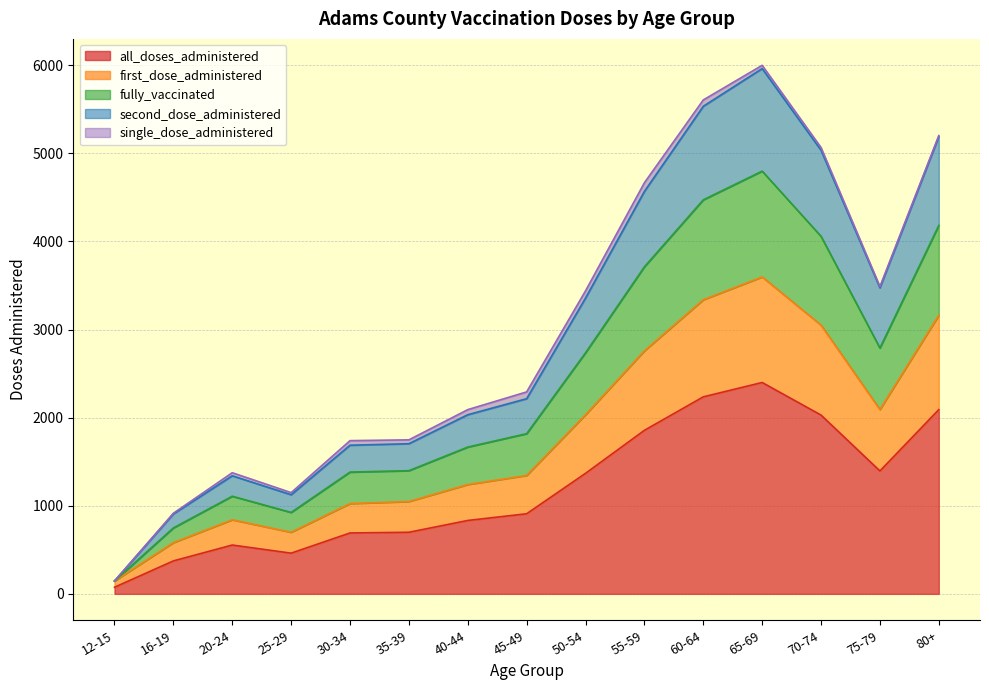

At which label does all_doses_administered reach its minimum?

12-15